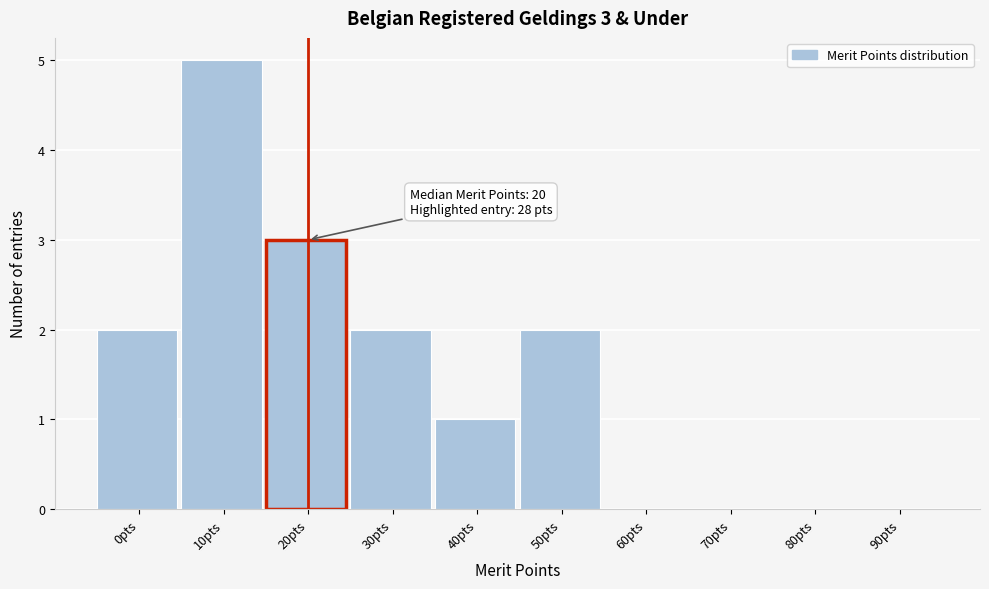

Reading left to right, list all the values displayed in this chart.

0pts=2	10pts=5	20pts=3	30pts=2	40pts=1	50pts=2	60pts=0	70pts=0	80pts=0	90pts=0